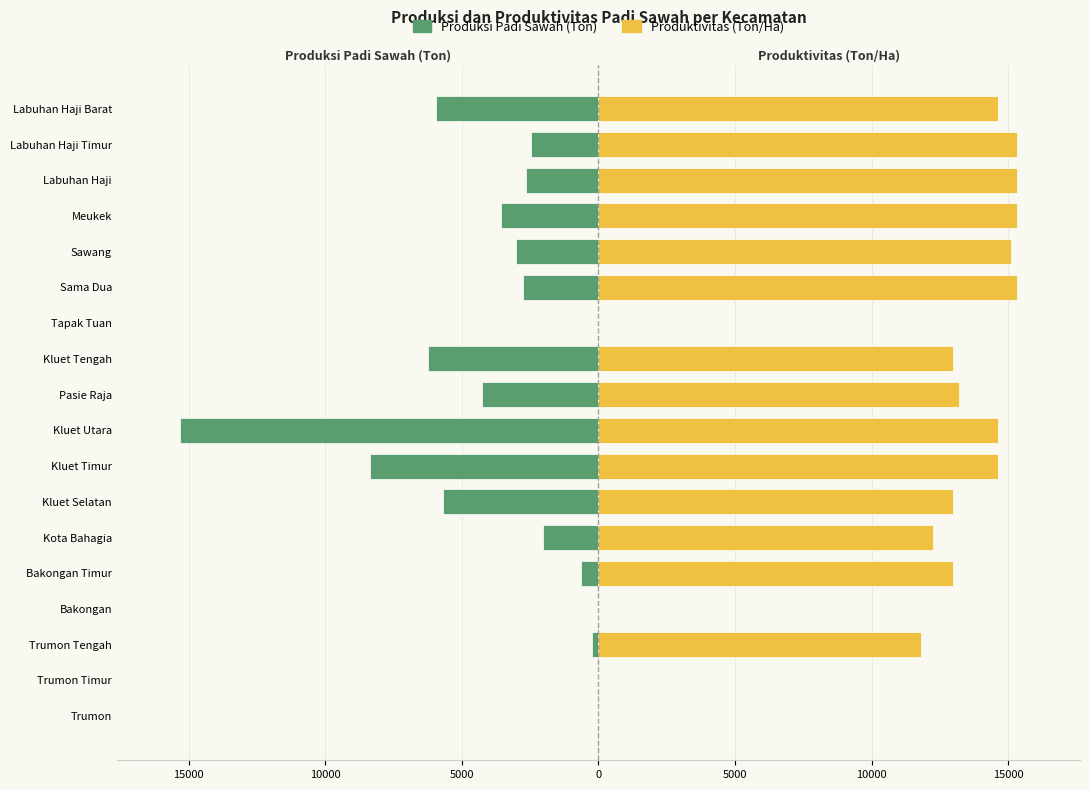

The value of Produktivitas (Ton/Ha) at Trumon Timur is 0.0. True or false?

True